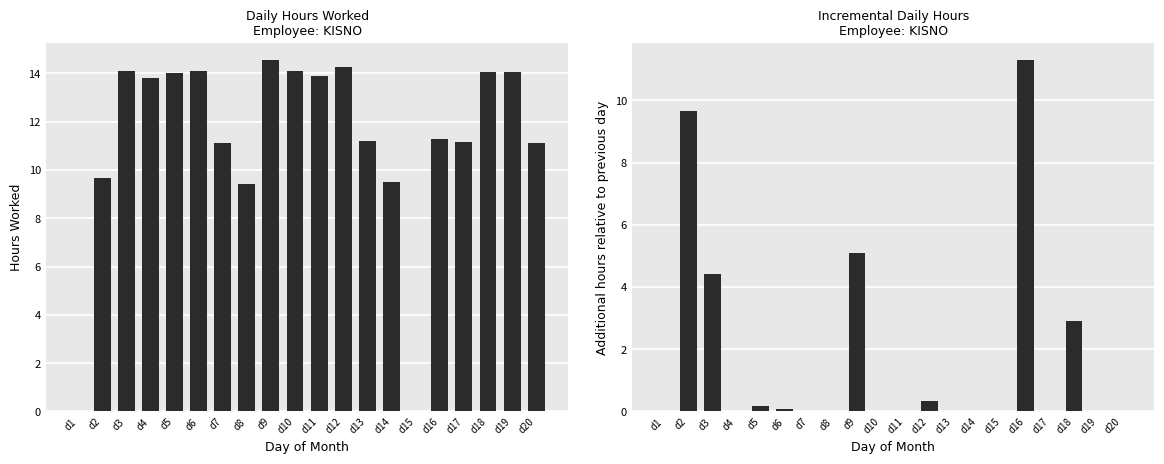

At which category is the sum across all series the highest?

d16